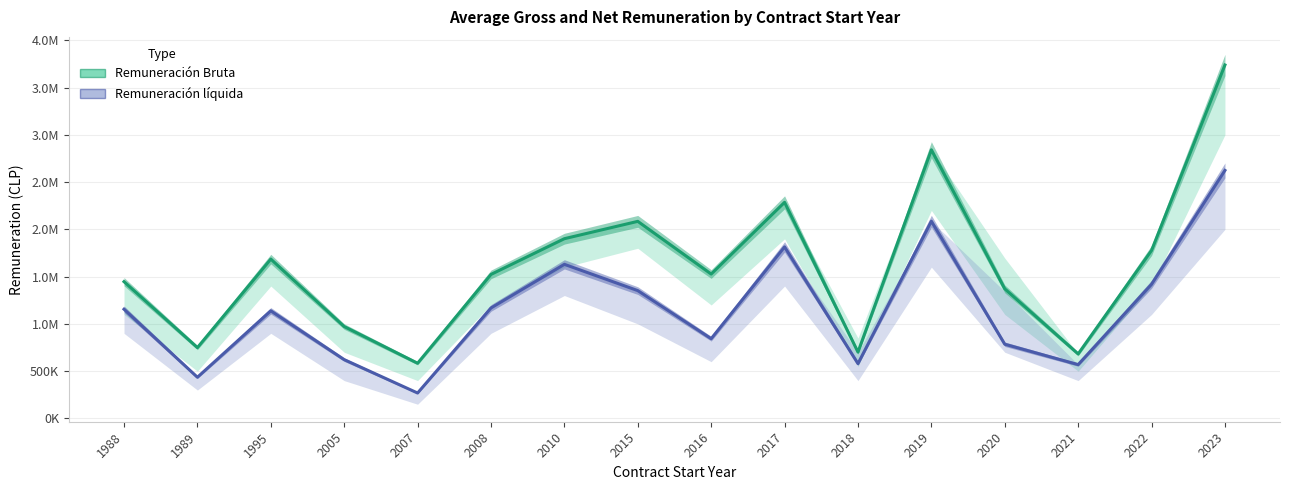

What is the value of the Remuneración Bruta point at the 3rd from the left?

1685385